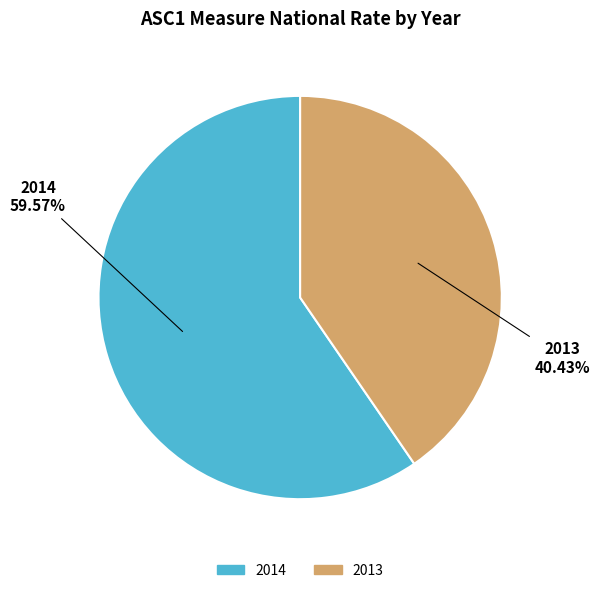

Between 2013 and 2014, which is larger?

2014